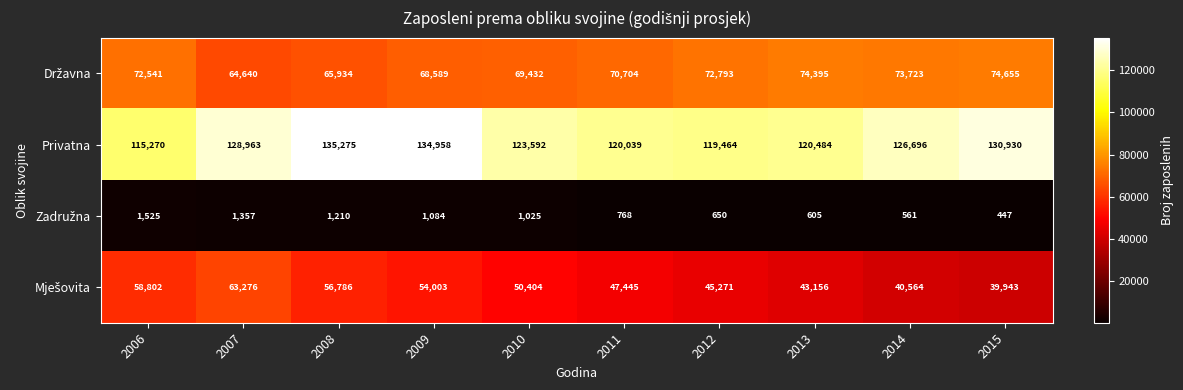

What is the difference between the maximum and minimum values in the Privatna series?

20005